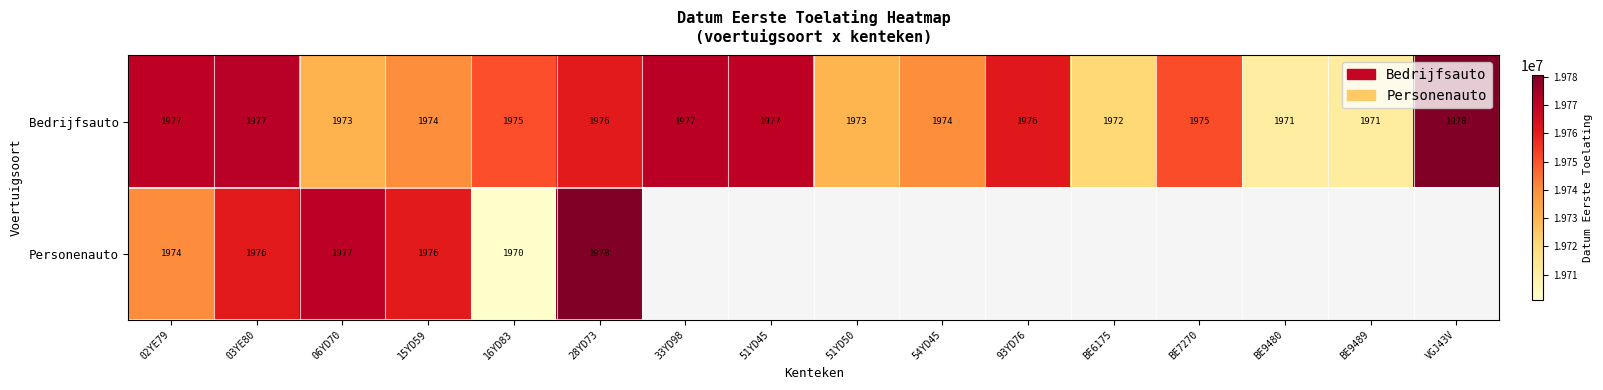

The value of Personenauto at 28YD73 is 7731732.3. True or false?

False